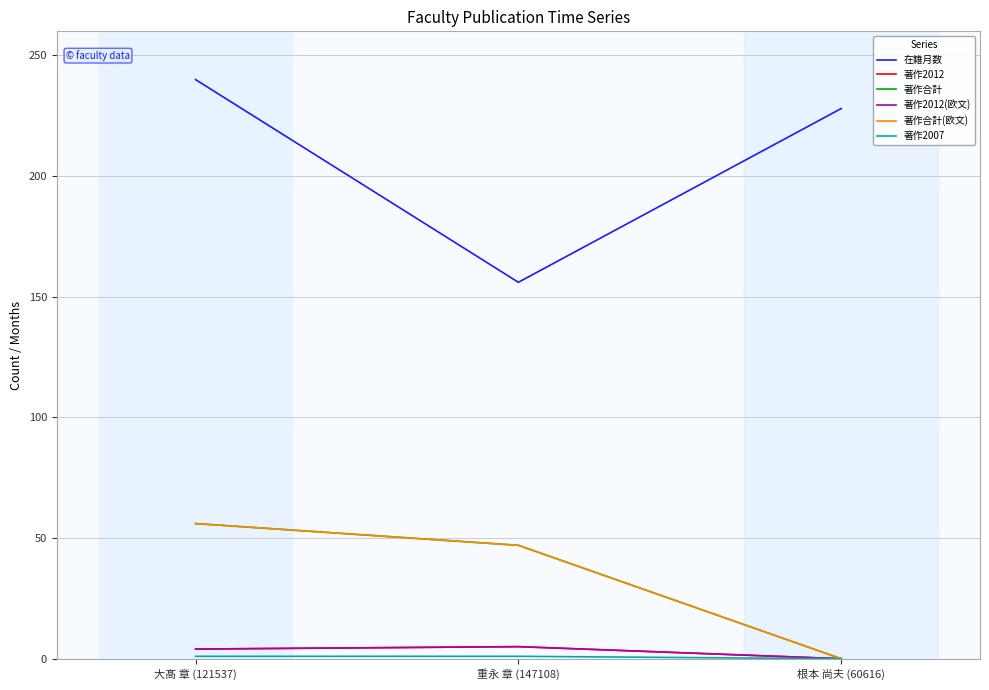

At which category does the chart reach its minimum across all series?

根本 尚夫 (60616)